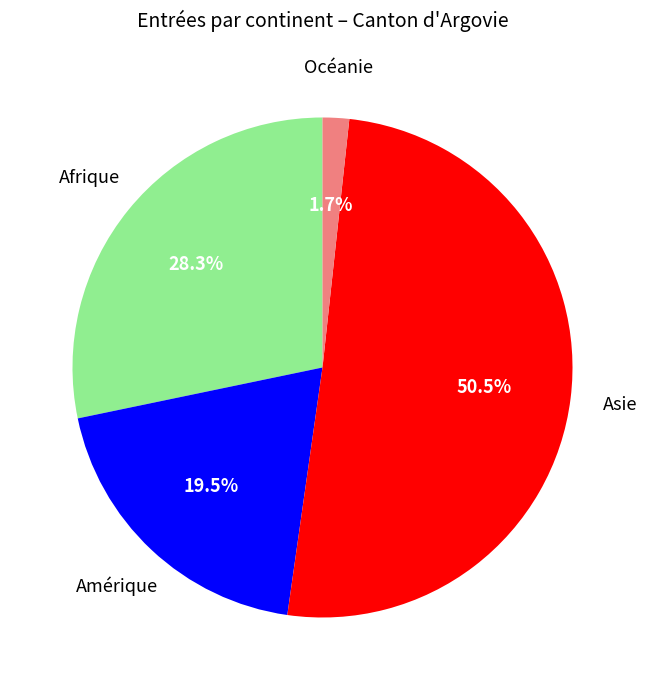

Is there a majority slice in this chart?

Yes